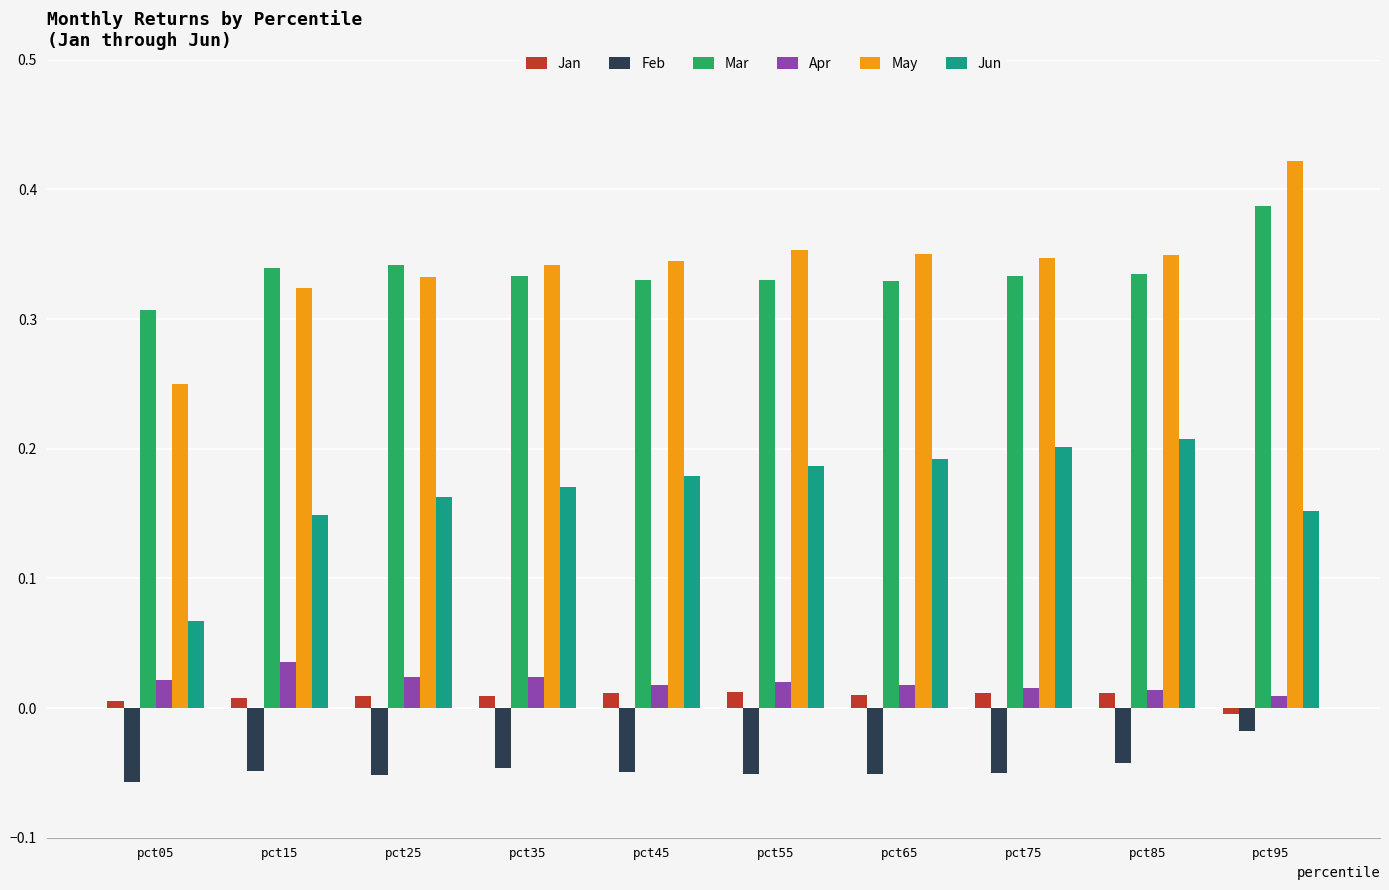

Is the value of May at pct15 greater than the value of Feb at pct65?

Yes